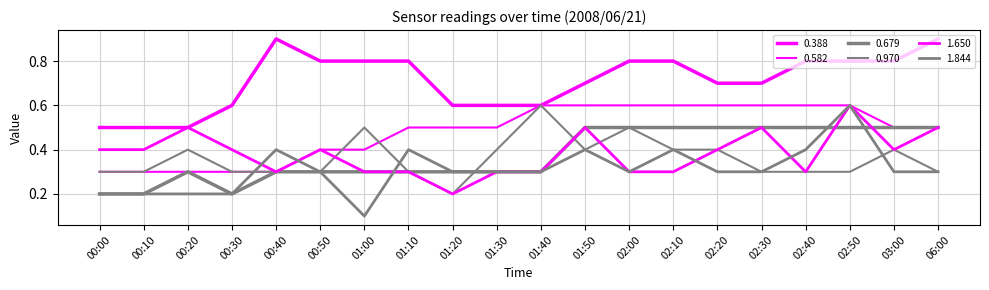

What is the maximum value shown in the chart?

0.9